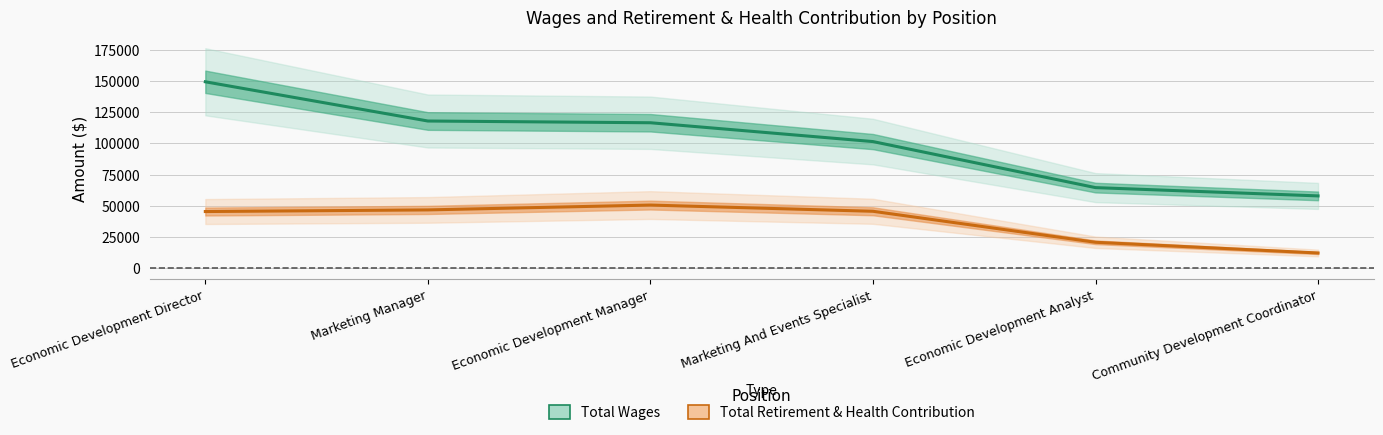

True or false: Total Wages has a value of 116462 at Economic Development Manager.

True